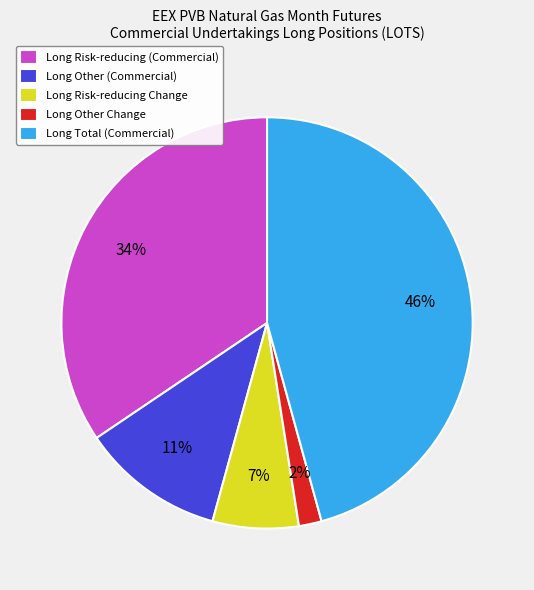

Rank the categories by value from highest to lowest.

Long Total (Commercial), Long Risk-reducing (Commercial), Long Other (Commercial), Long Risk-reducing Change, Long Other Change